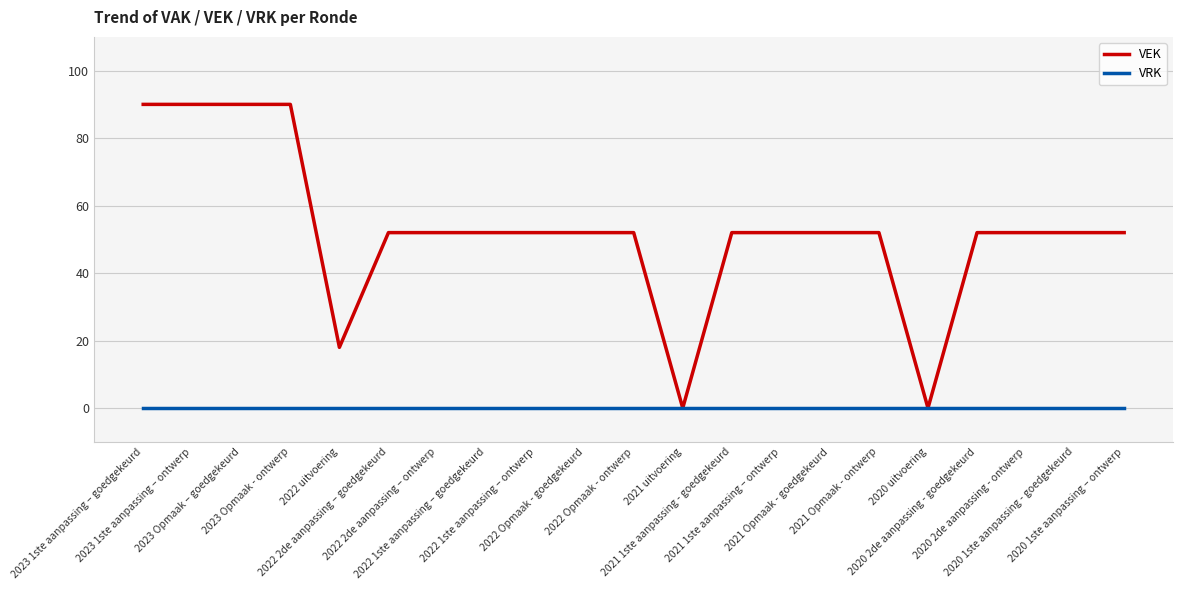

What are all the series names shown in the legend?

VEK, VRK